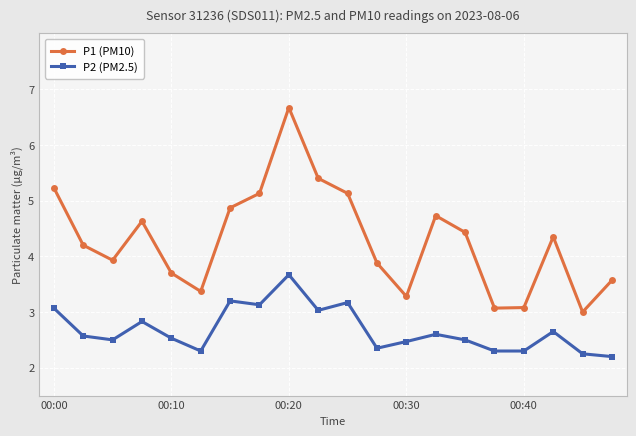

Which series has the largest total across all categories?

P1 (PM10)